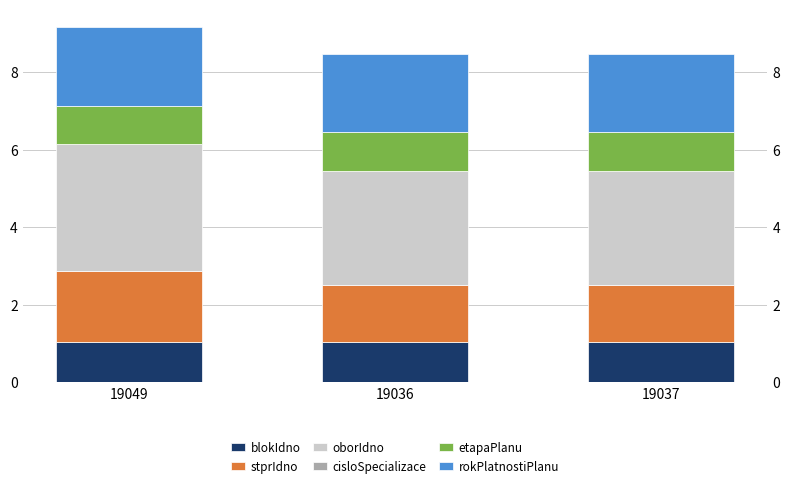

Is the value of rokPlatnostiPlanu at 19037 greater than the value of cisloSpecializace at 19037?

Yes